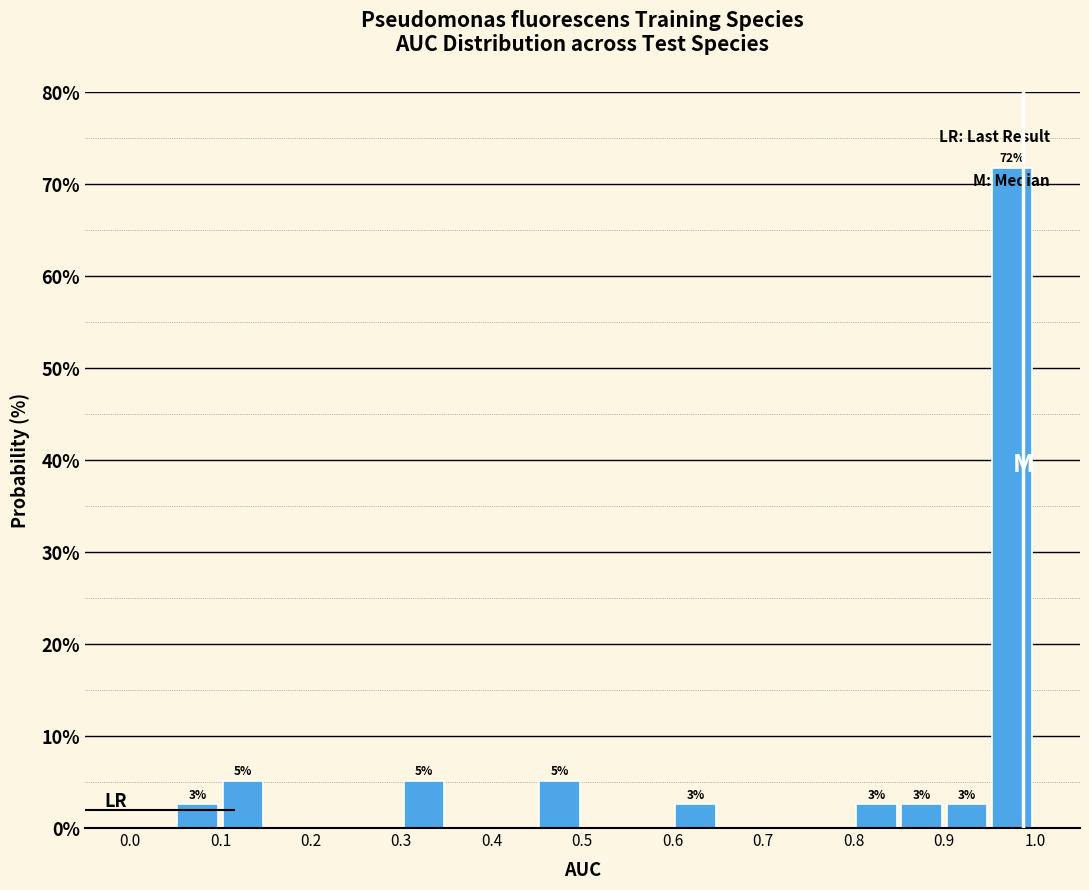

Over which range of the x-axis is the bar tallest?

0.95 to 1.00